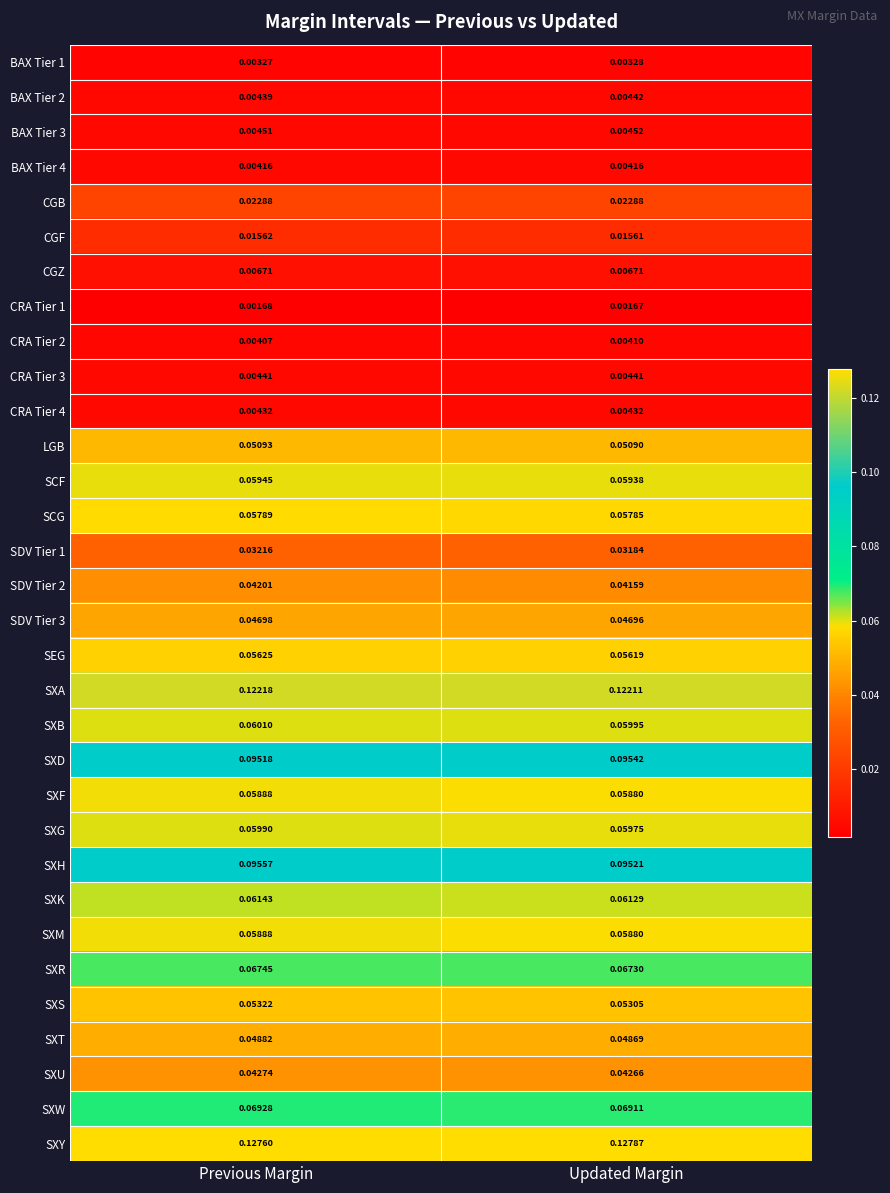

Is the value of CRA Tier 4 at Previous Margin greater than the value of SXG at Previous Margin?

No